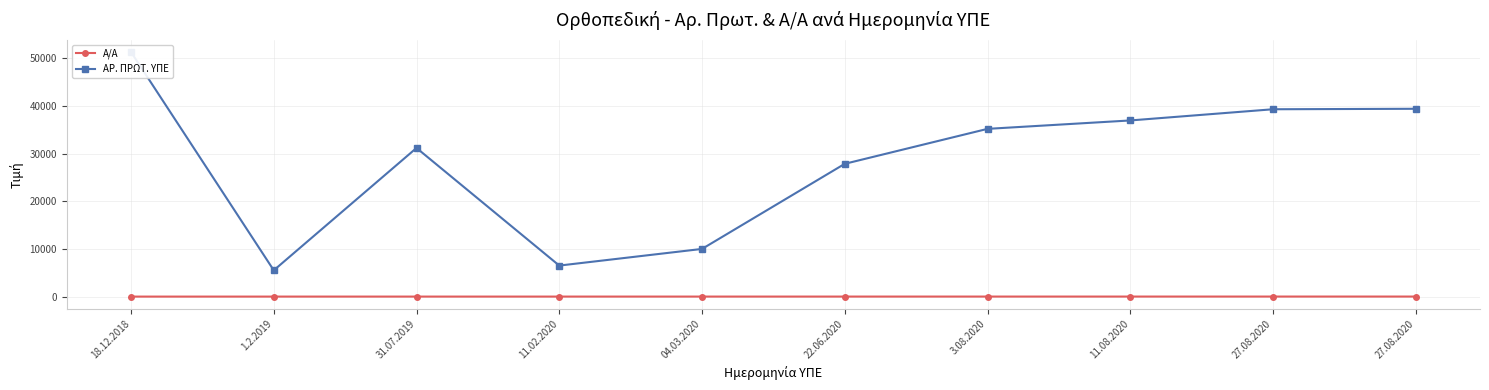

Which series changed the most between 04.03.2020 and 27.08.2020?

ΑΡ. ΠΡΩΤ. ΥΠΕ